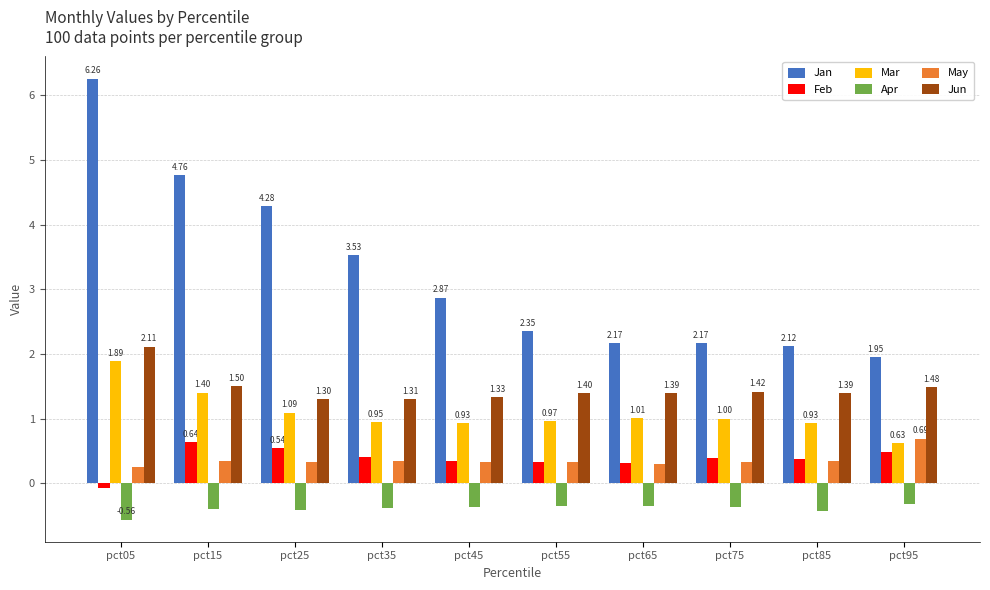

What is the difference between the maximum and minimum values in the Mar series?

1.3